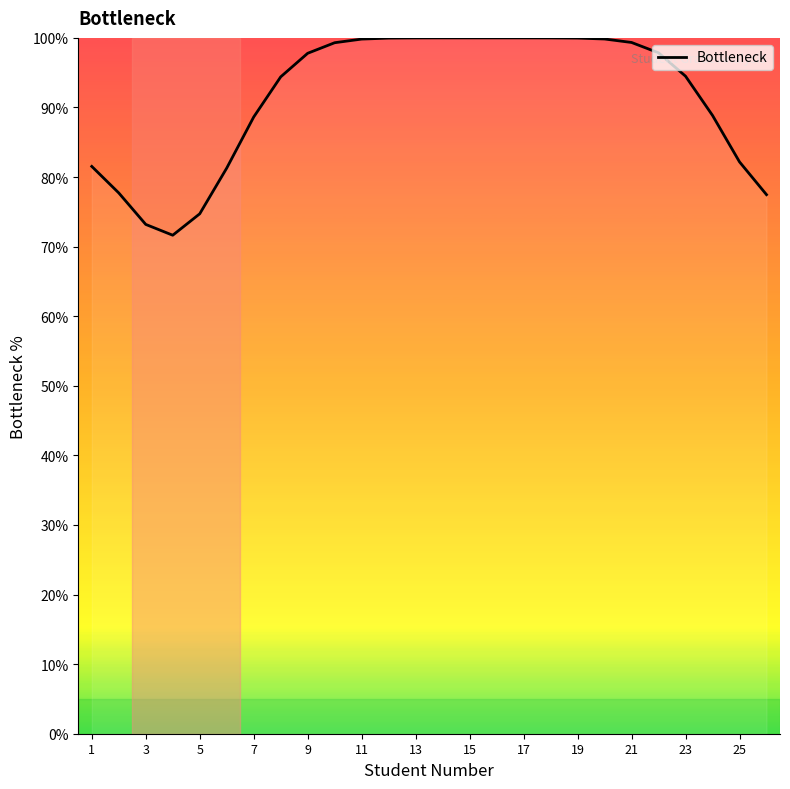

What is the sum of all values?

2380.0